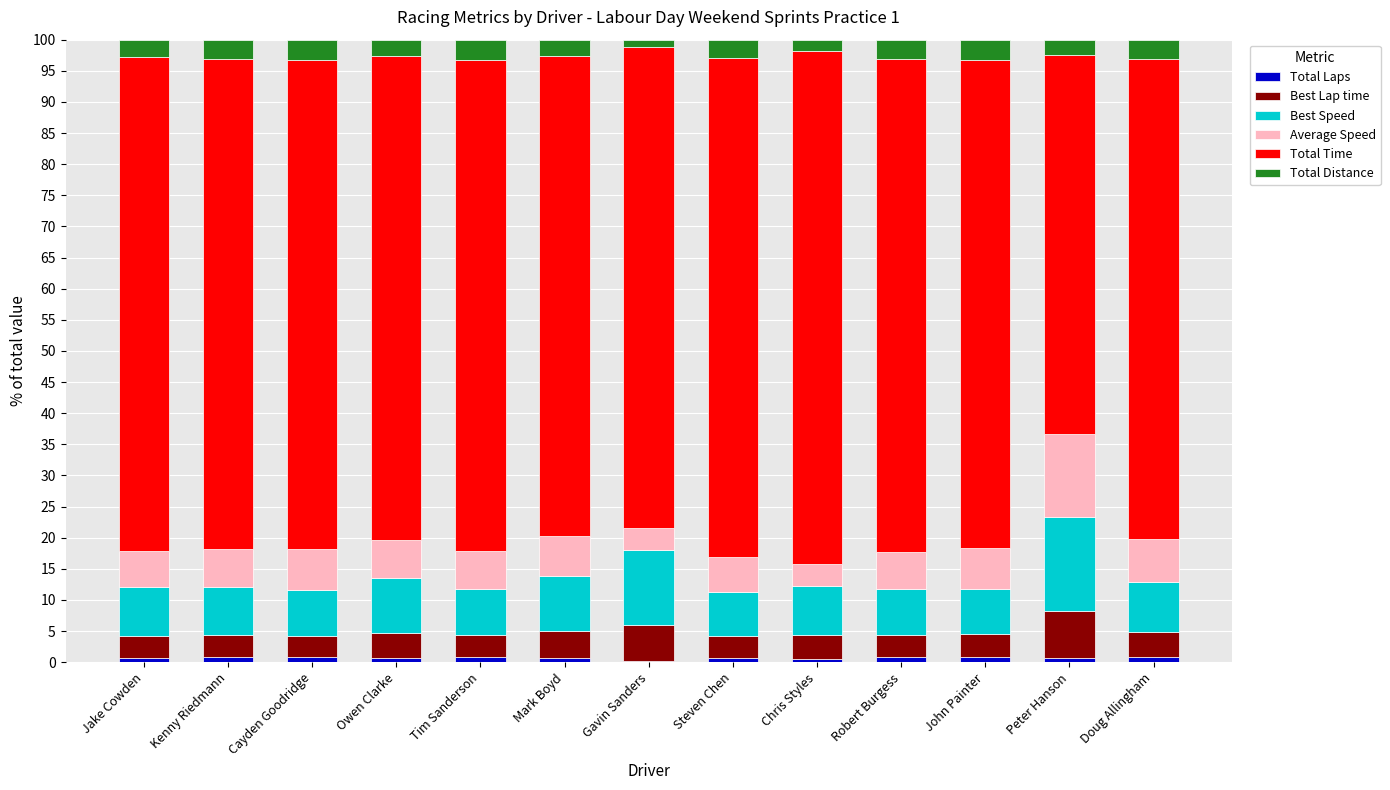

Is it true that Average Speed equals 3.7 at Chris Styles?

True